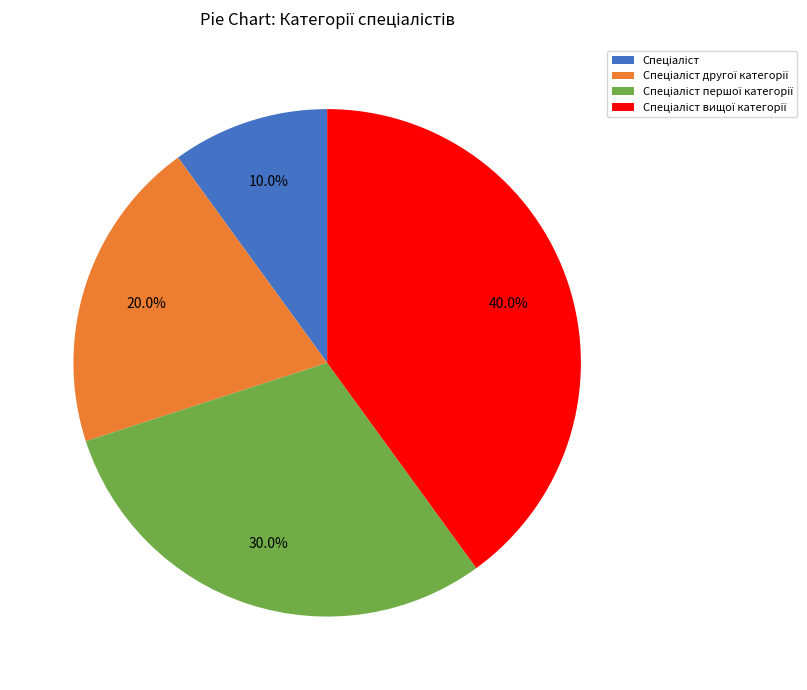

Does any single category account for the majority?

No